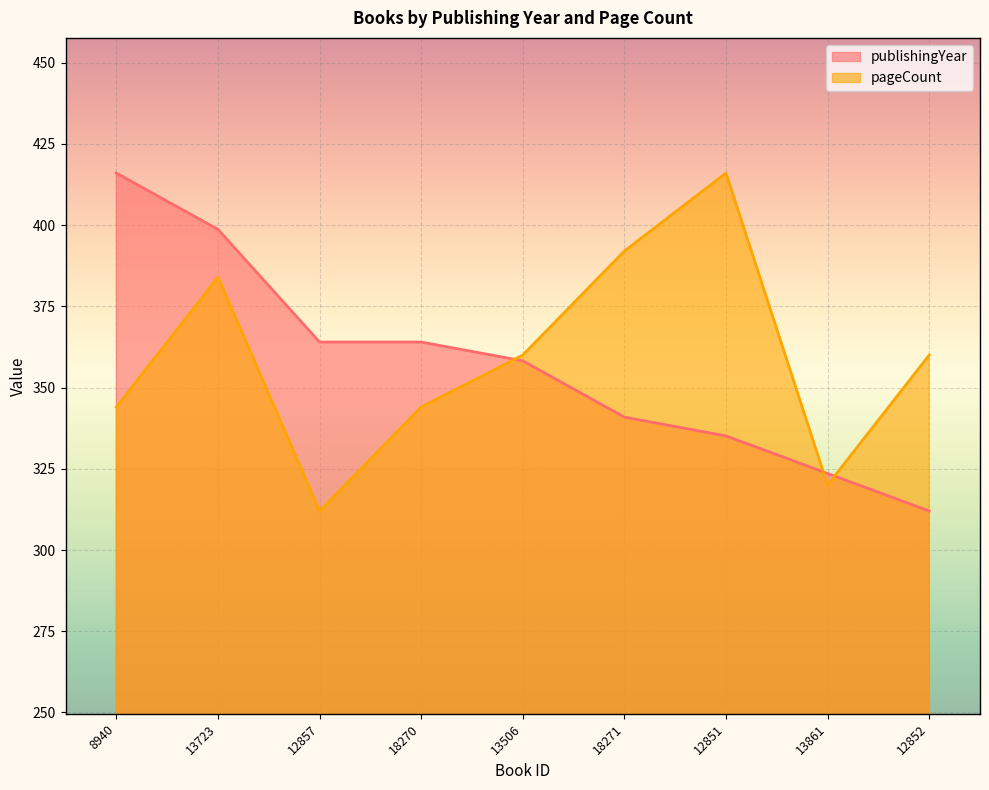

Rank the series at 12857 from highest to lowest value.

publishingYear, pageCount